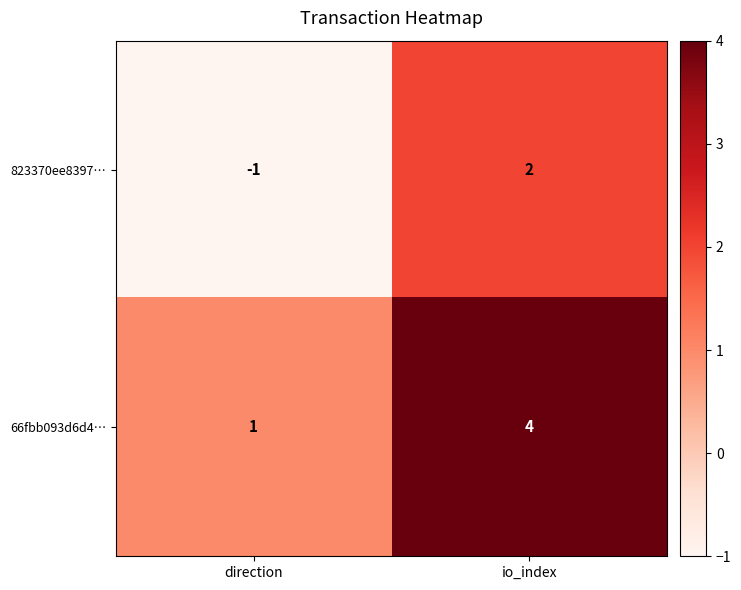

Reading left to right, extract all data points from this chart.

823370ee8397…: direction=-1	io_index=2
66fbb093d6d4…: direction=1	io_index=4